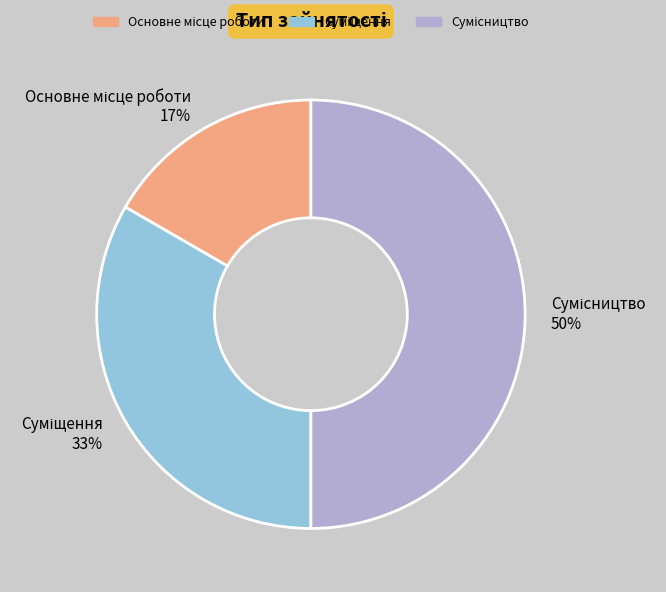

To the nearest percent, what is the average slice percentage?

33%